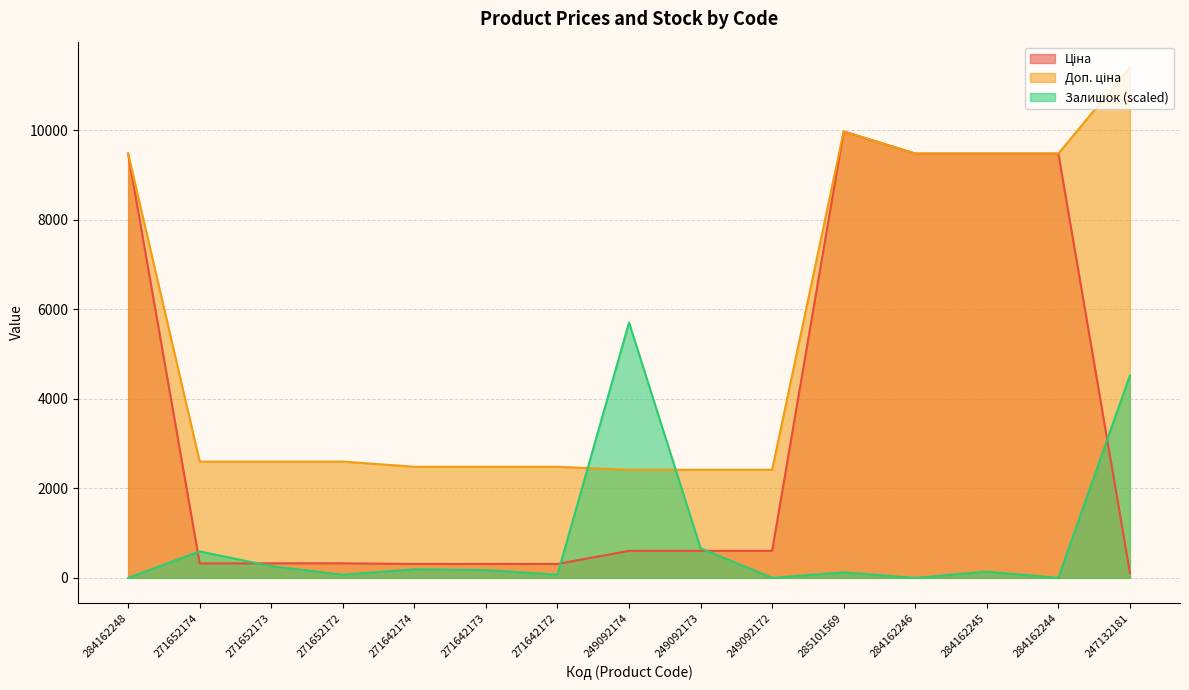

Which series has the largest range (max minus min)?

Ціна